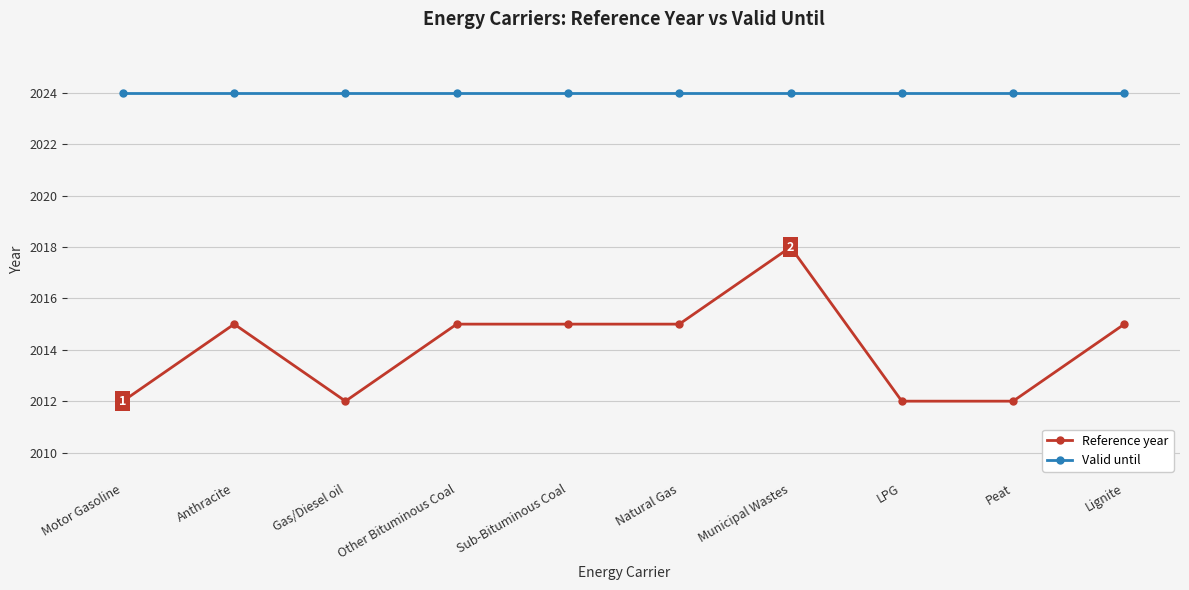

At Natural Gas, list the series in order from smallest to largest.

Reference year, Valid until